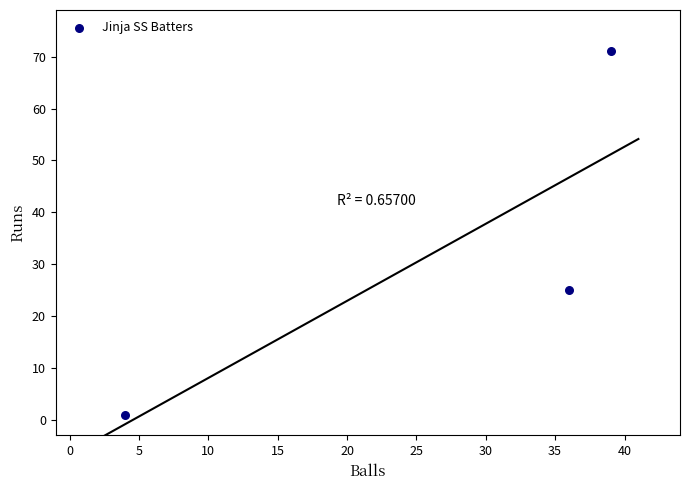

What Y value in the scatter plot is closest to 36?

25